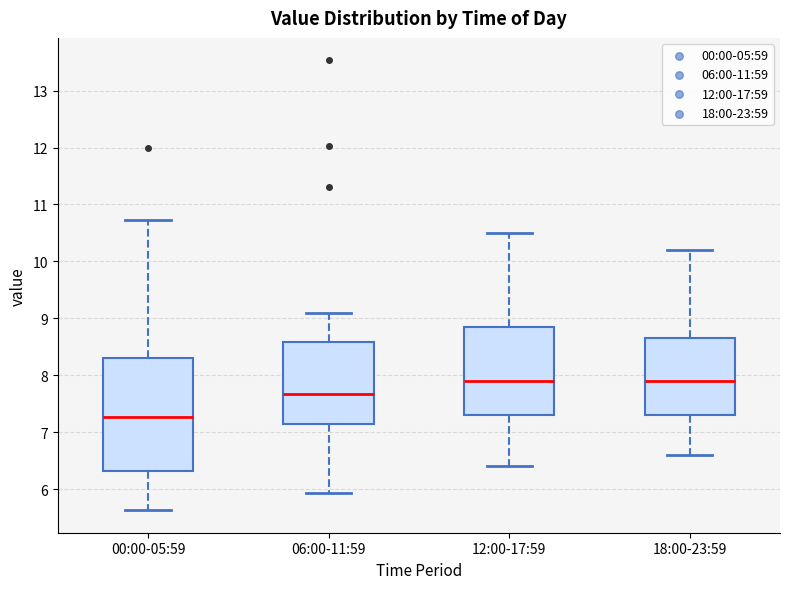

Where does the upper whisker of the box for 06:00-11:59 end on the y-axis? The values are not printed on the chart, so give them approximately, as read against the axis.

9.1